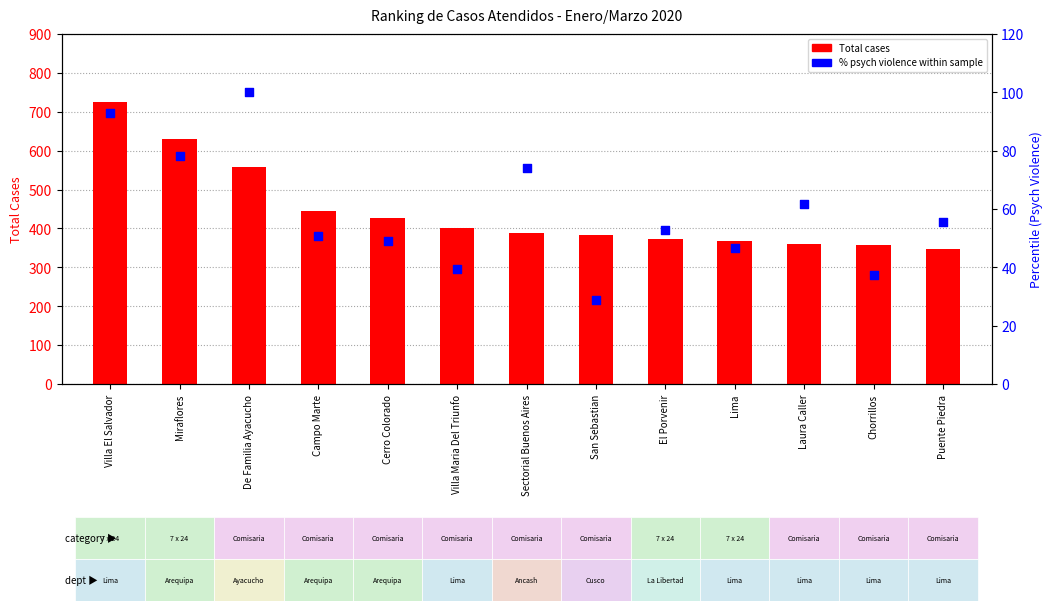

What is the total value across all series at Cerro Colorado?

477.1